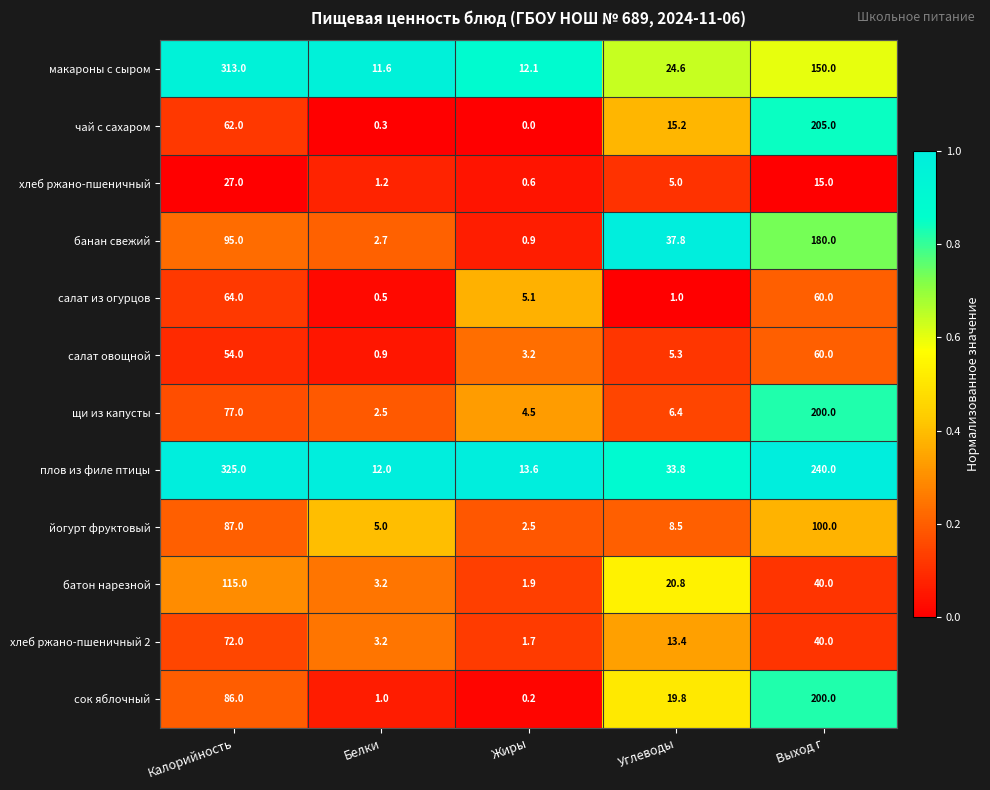

At which label does щи из капусты first exceed 6?

Калорийность